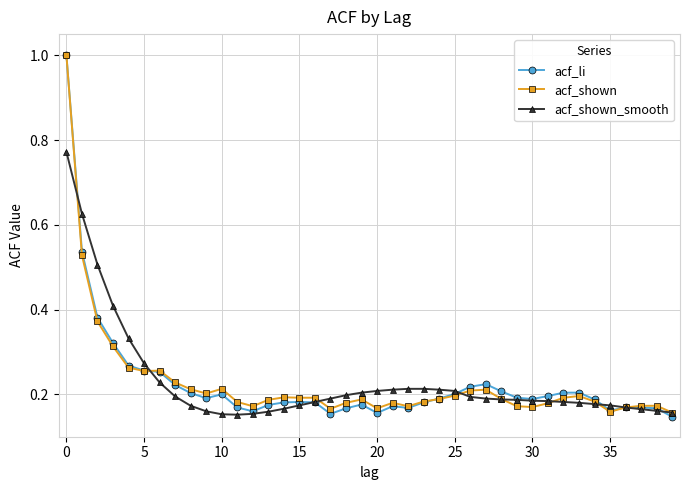

What is the highest value of the acf_li series?

1.0